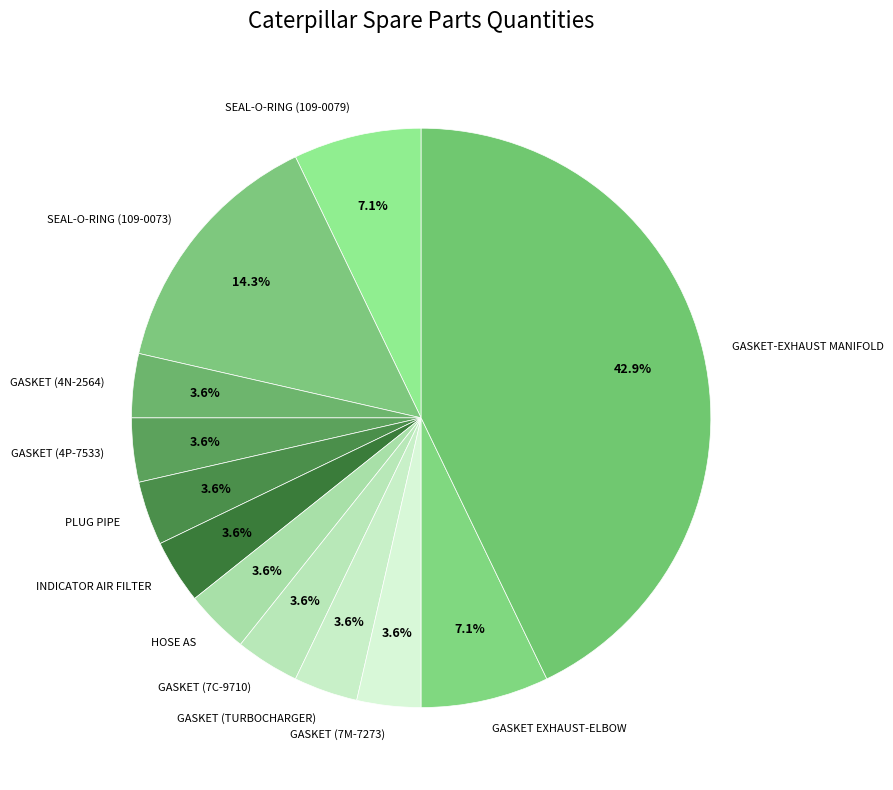

Which category has the biggest portion of the pie?

GASKET-EXHAUST MANIFOLD